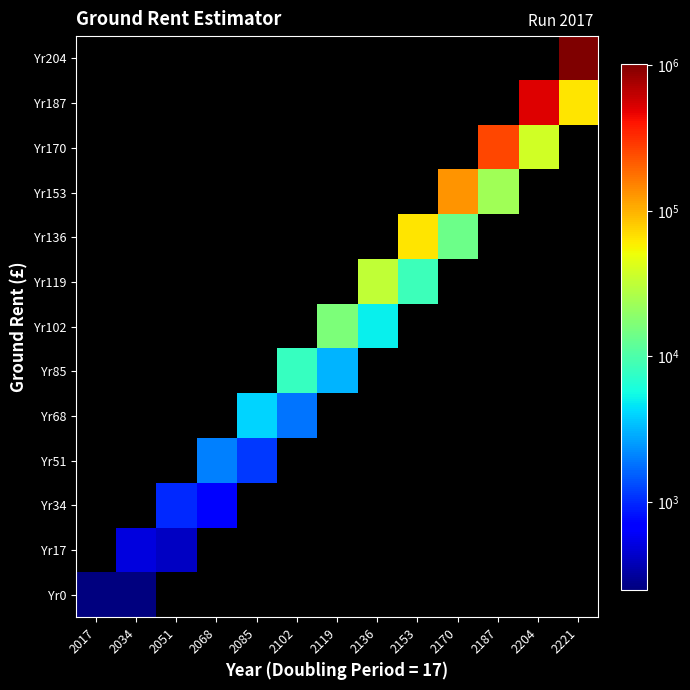

Which series has the widest spread of values?

Yr0